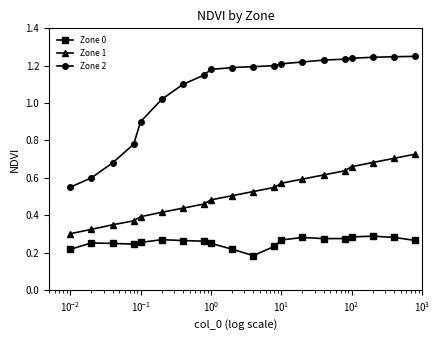

What is the sum of all Zone 0 values?

5.1